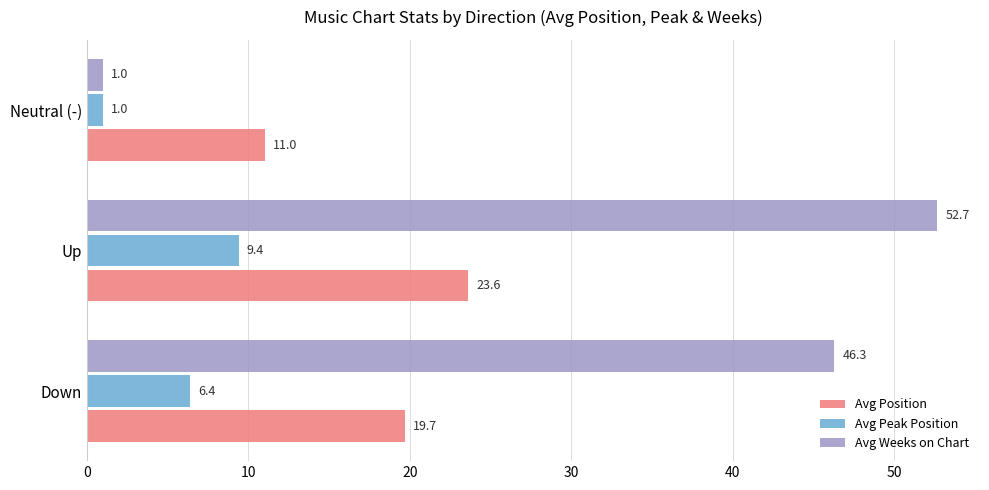

What is the approximate value of Avg Weeks on Chart at Up?

52.7